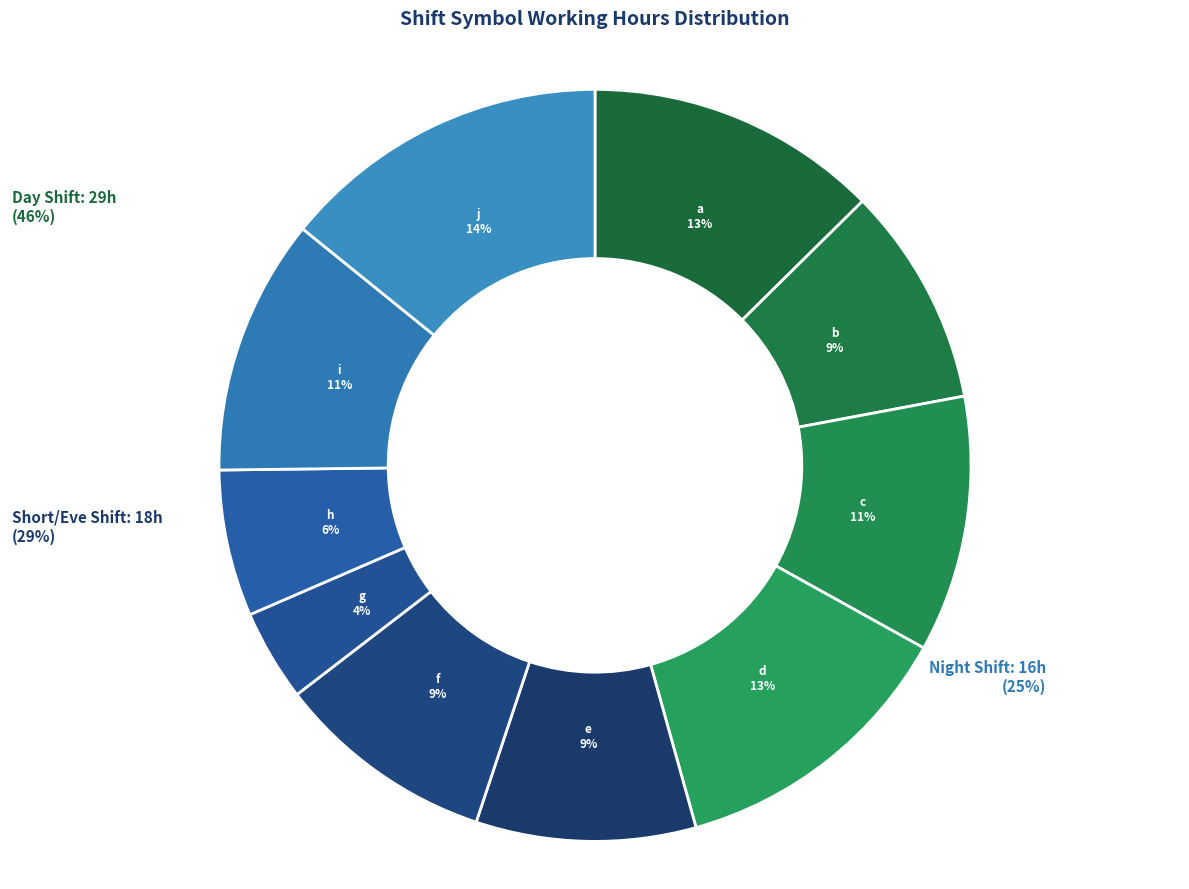

Which category has the smallest portion of the pie?

g